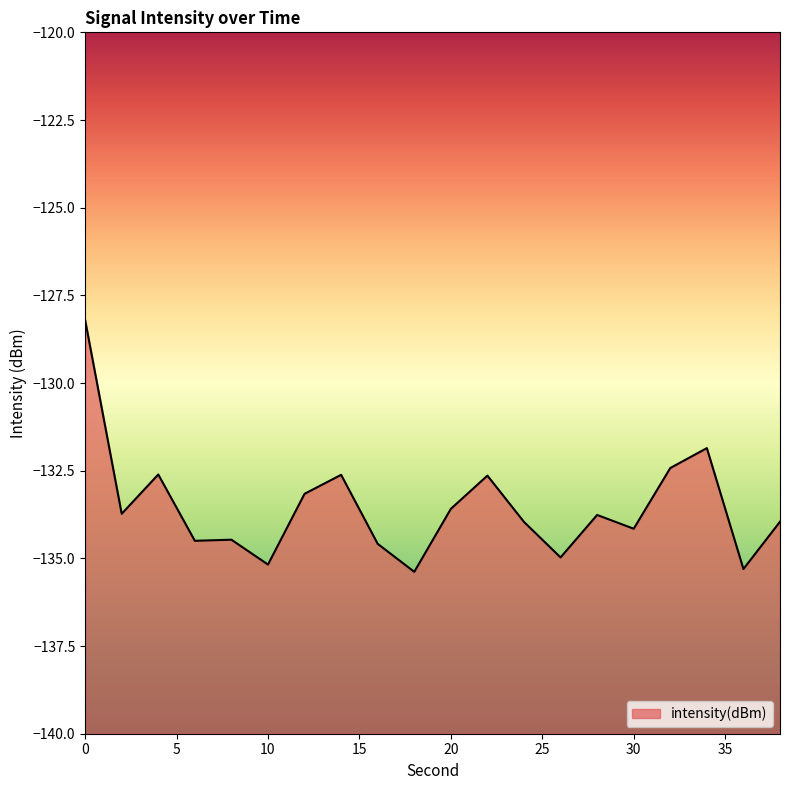

How many values exceed -133?

6